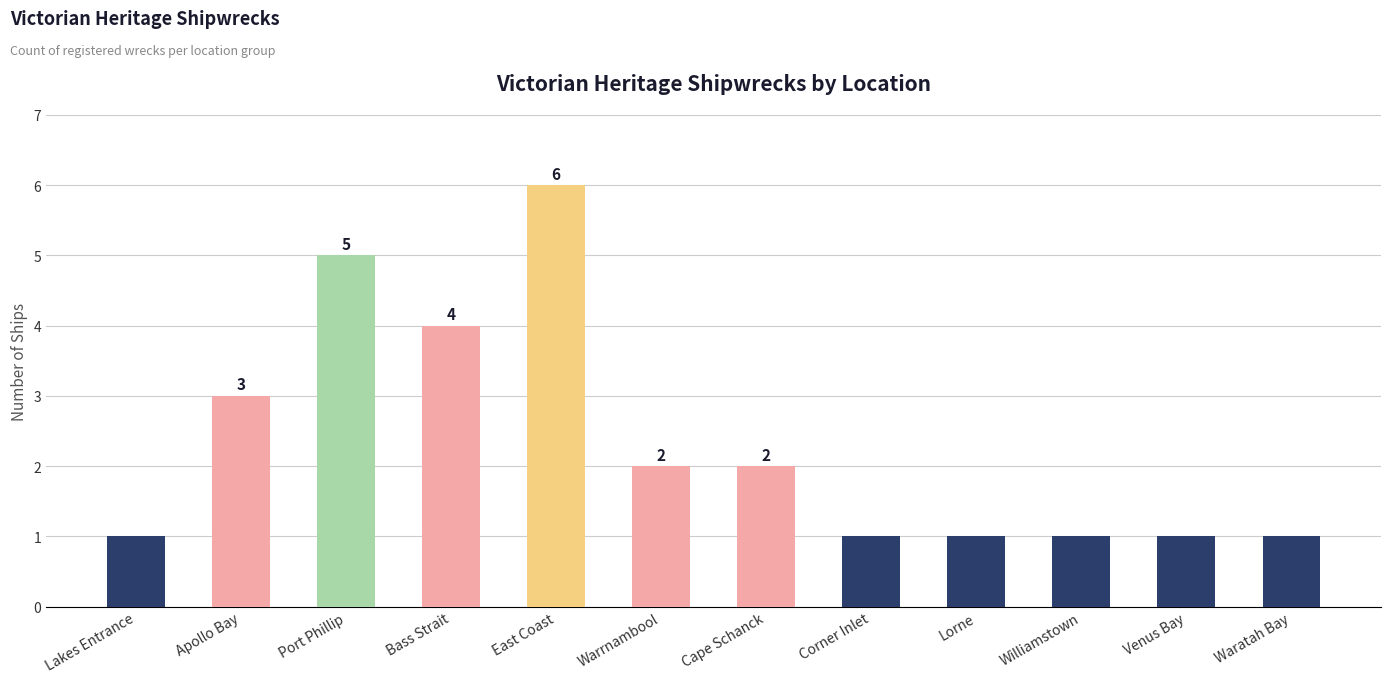

What is the approximate value at Cape Schanck?

2